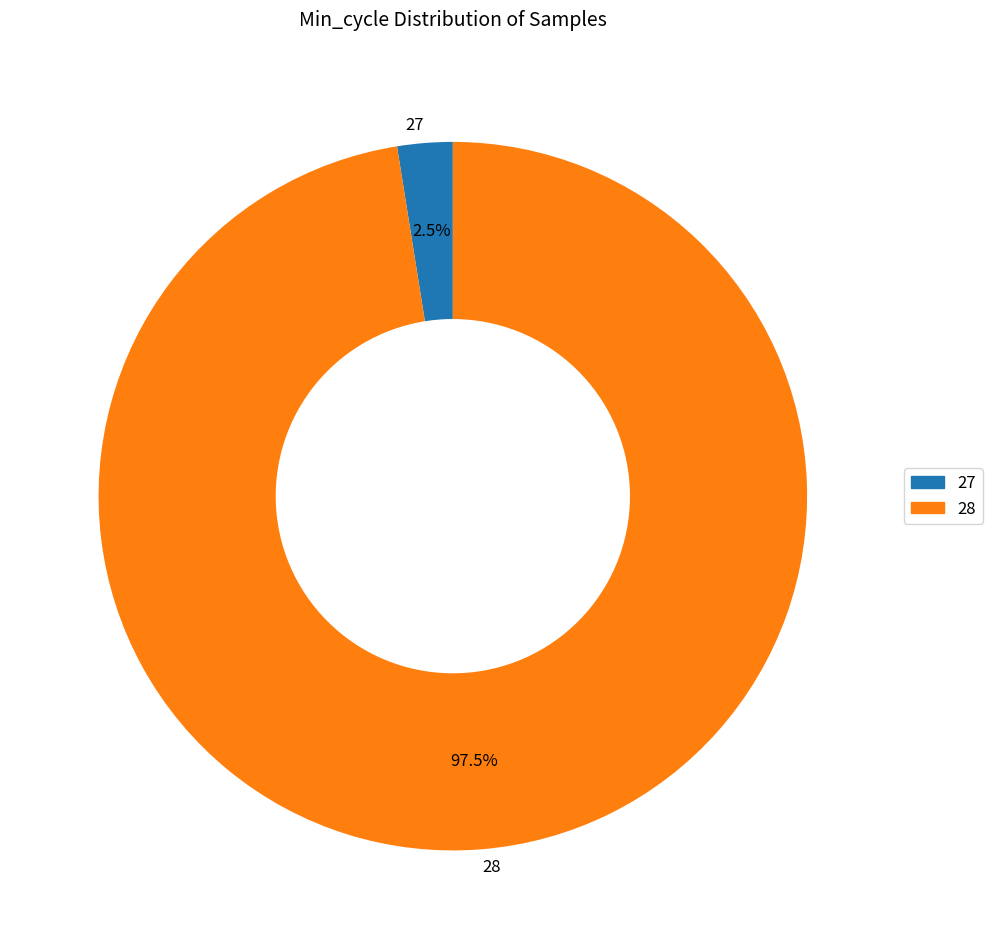

Which category has the biggest portion of the pie?

28